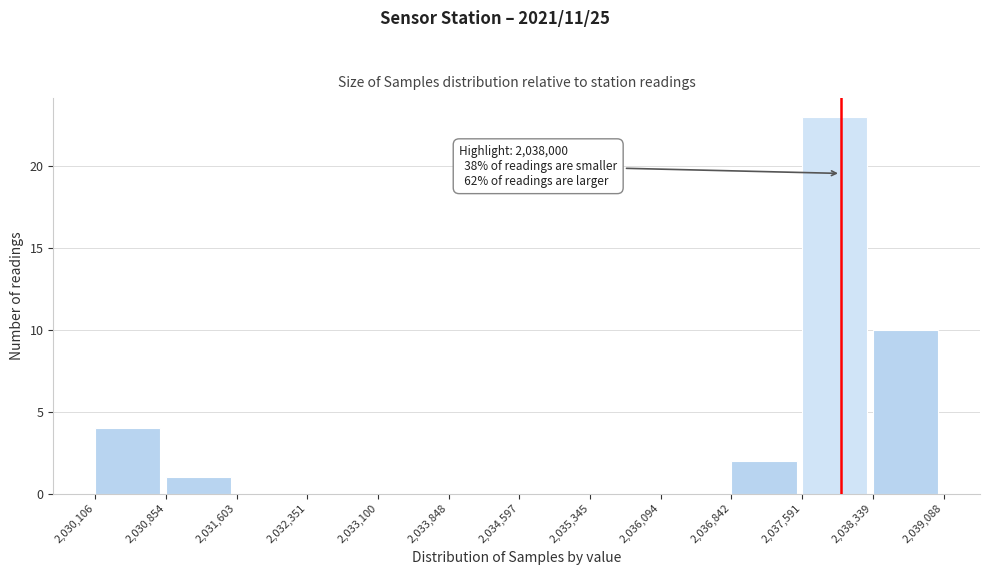

Over which range of the x-axis is the bar tallest?

2,037,591 to 2,038,339